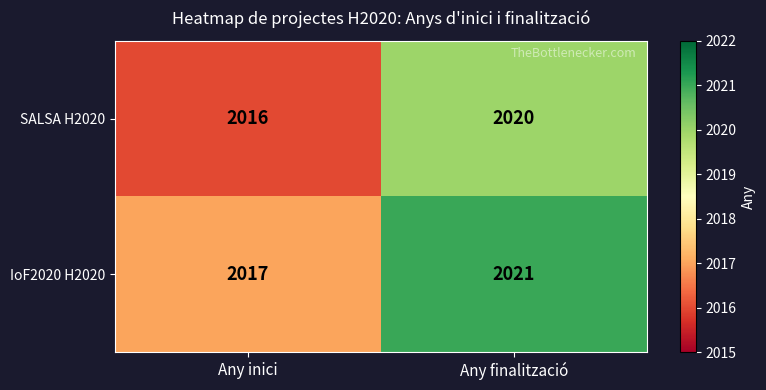

What value does the IoF2020 H2020 series have at Any inici?

2017